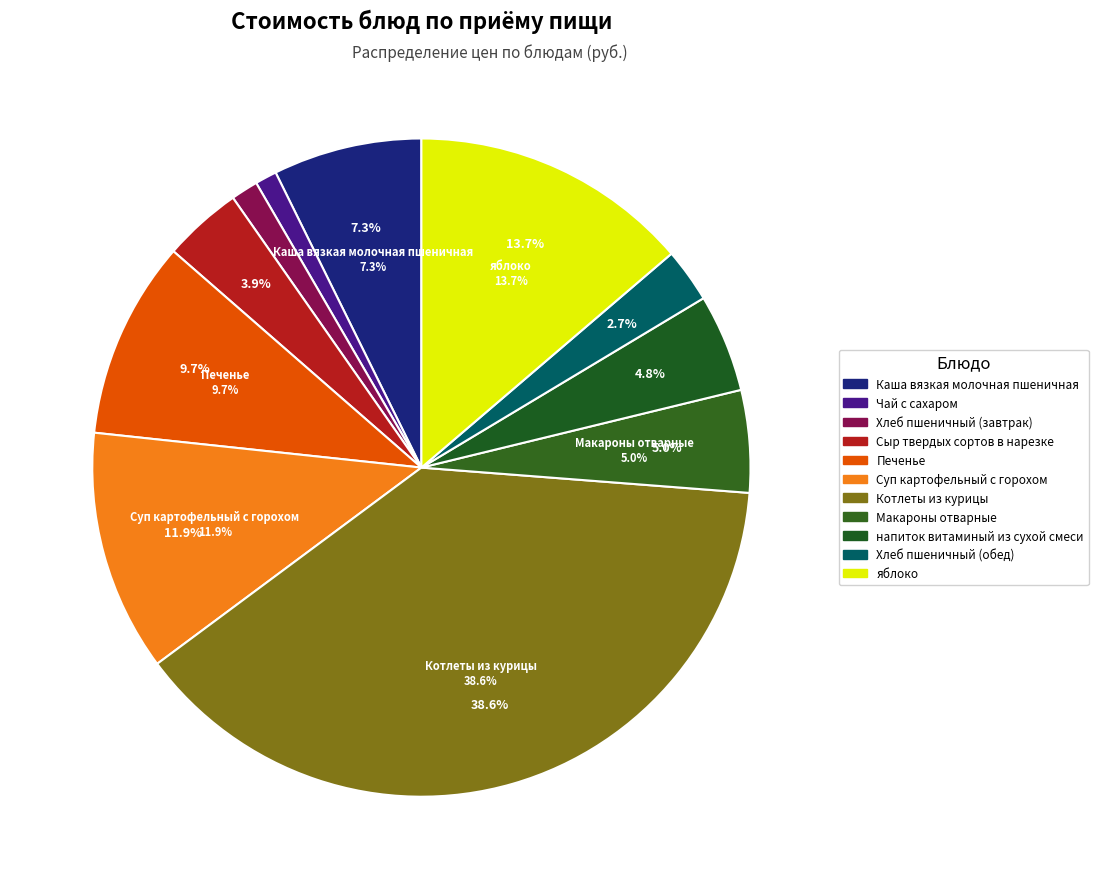

What is the change in value from Хлеб пшеничный (завтрак) to Сыр твердых сортов в нарезке?

+3.8